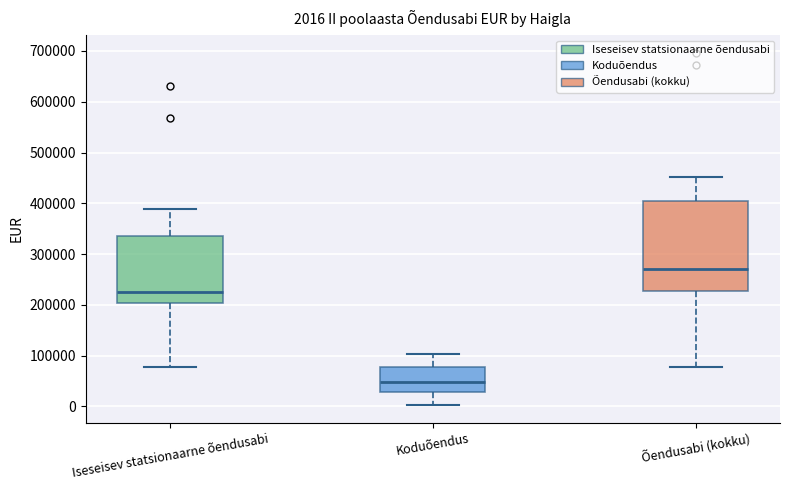

Which box is the tallest, from its lower edge to its upper edge?

Õendusabi (kokku)